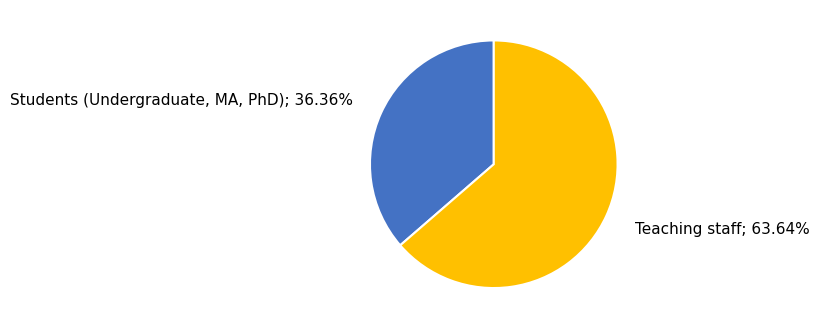

To the nearest percent, what is the difference between the largest and smallest slice percentages?

27%